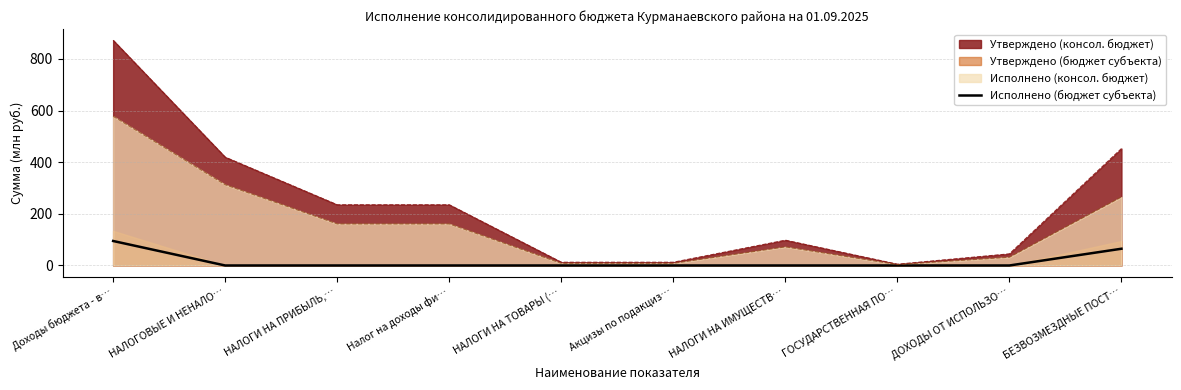

The value at НАЛОГИ НА ИМУЩЕСТВ… is 0.0. True or false?

True